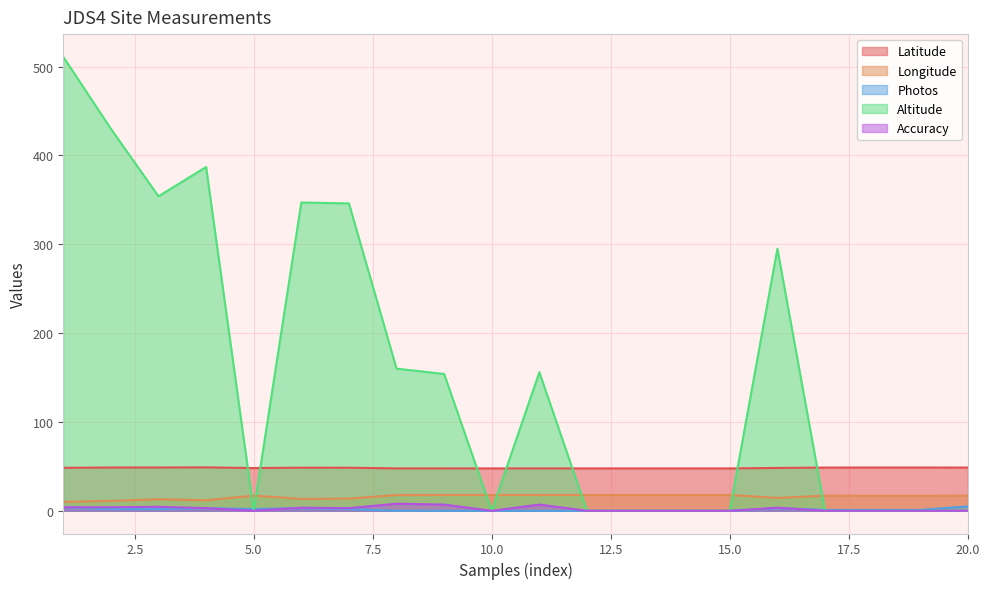

Is the value of Accuracy at 9 greater than the value of Photos at 16?

Yes